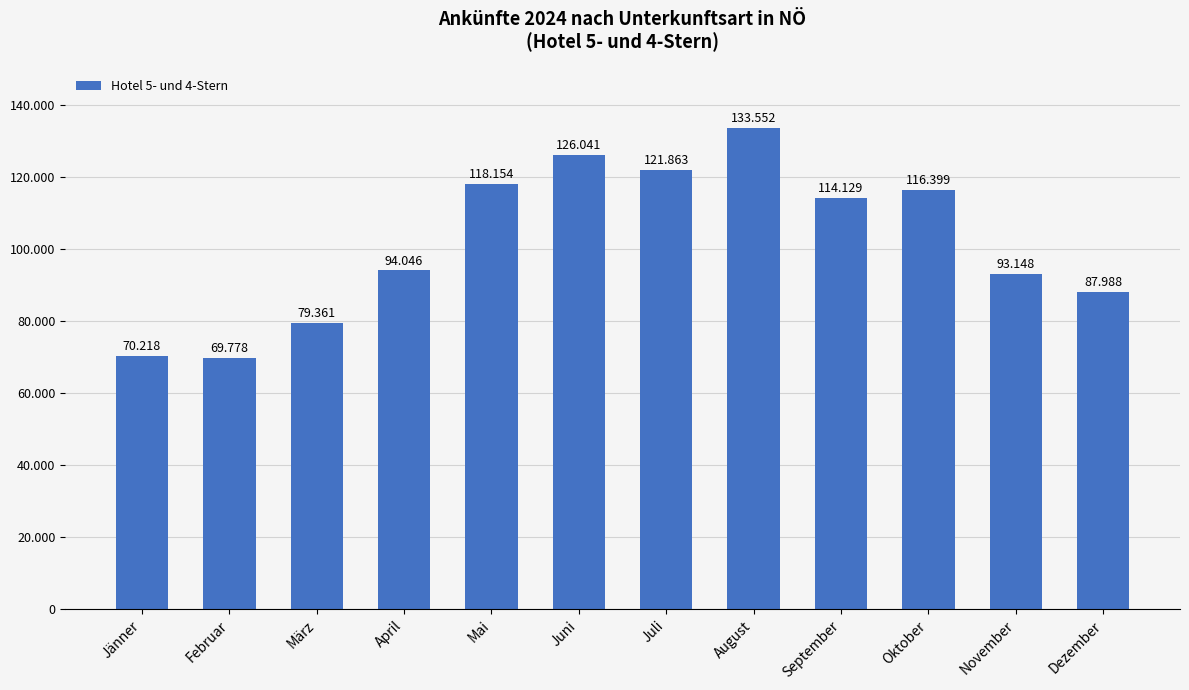

Are the bars grouped side by side (vs. stacked)?

No